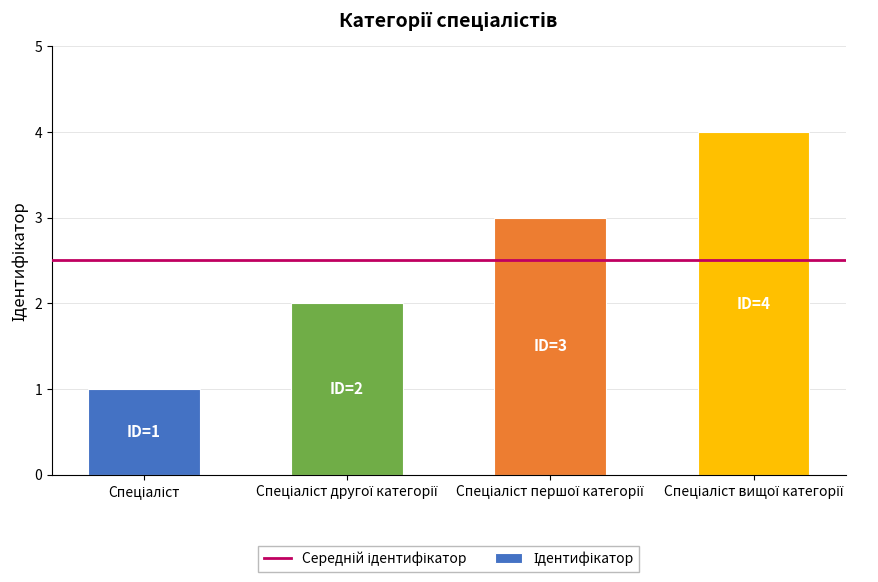

What is the difference between the maximum and minimum values?

3